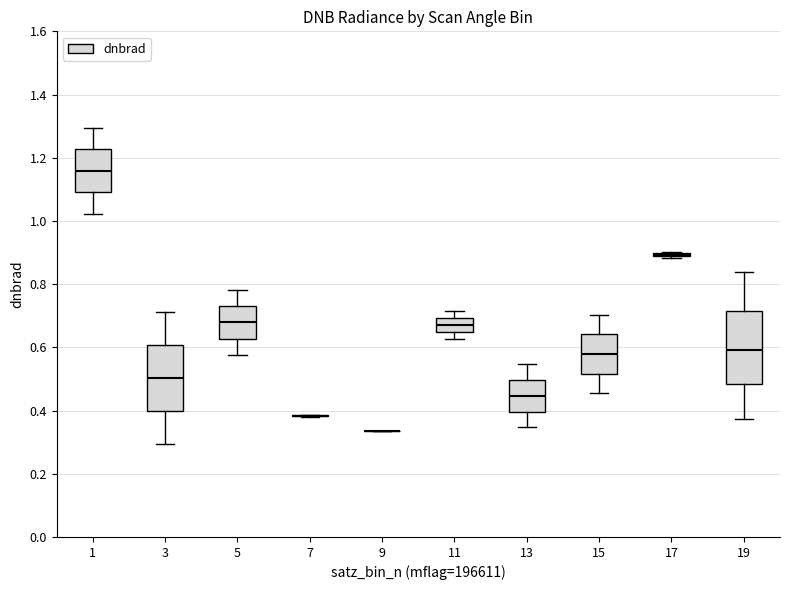

Which box is the tallest, from its lower edge to its upper edge?

19